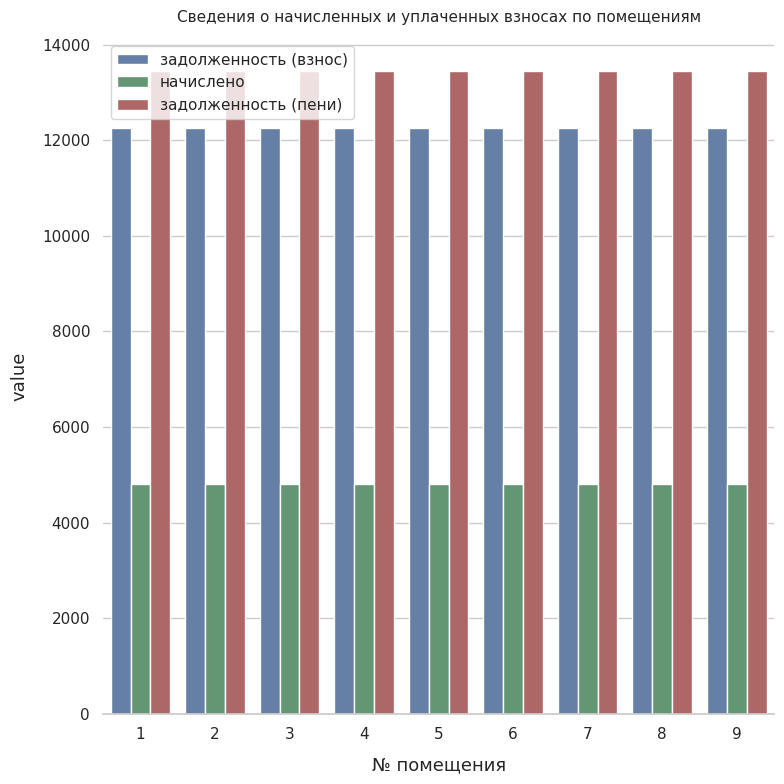

List the series in order of their peak value, highest first.

задолженность (пени), задолженность (взнос), начислено